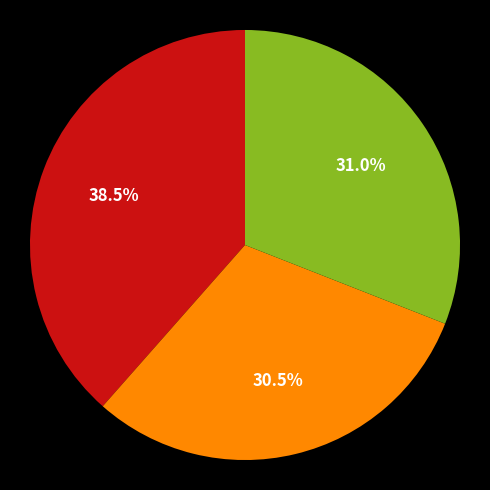

Is there any slice that represents more than half of the pie?

No